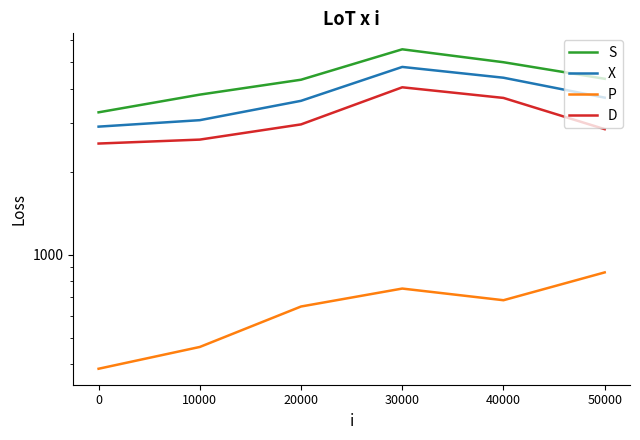

Reading left to right, extract all data points from this chart.

S: 0=3289	10000=3814	20000=4320	30000=5572	40000=5001	50000=4354
X: 0=2918	10000=3080	20000=3621	30000=4808	40000=4393	50000=3719
P: 0=385	10000=462	20000=648	30000=753	40000=683	50000=862
D: 0=2533	10000=2618	20000=2973	30000=4055	40000=3710	50000=2857